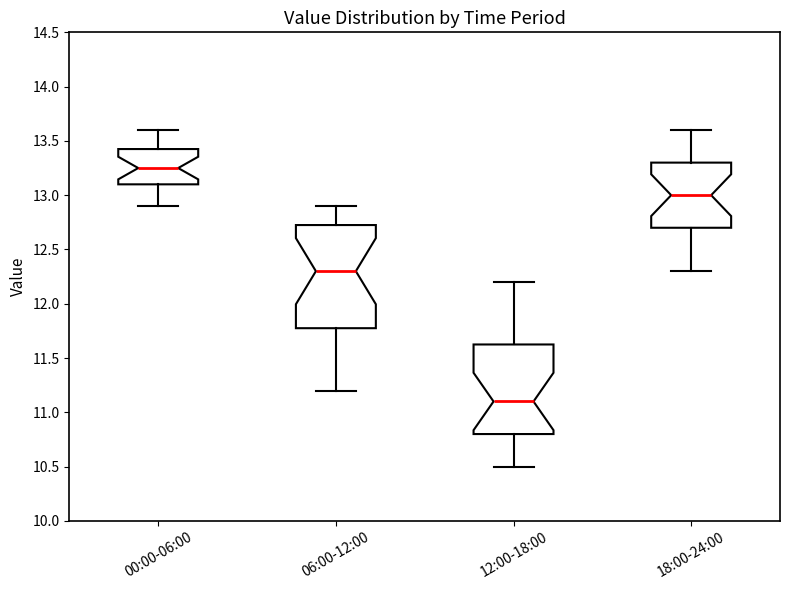

Reading left to right, read every box against the y-axis: the position of its median line, the range the box covers, and the ends of its whiskers. The values are not printed on the chart, so give them approximately, as read against the axis.

00:00-06:00: median 13.25, box 13.10 to 13.45, whiskers 12.90 to 13.60
06:00-12:00: median 12.30, box 11.80 to 12.75, whiskers 11.20 to 12.90
12:00-18:00: median 11.10, box 10.80 to 11.65, whiskers 10.50 to 12.20
18:00-24:00: median 13.00, box 12.70 to 13.30, whiskers 12.30 to 13.60